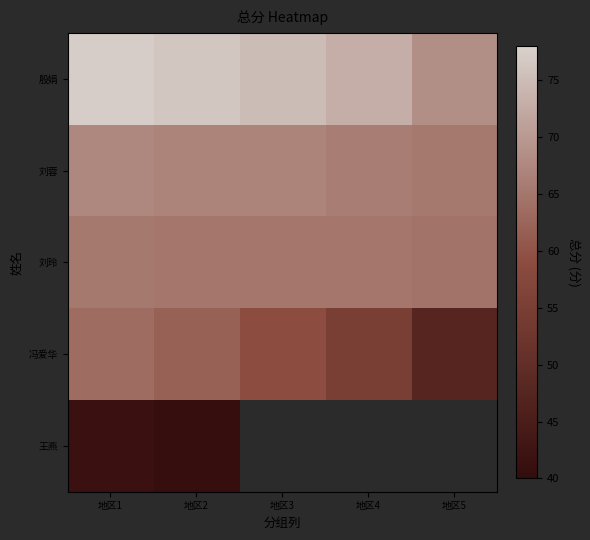

Which category has the highest value across all series?

地区1